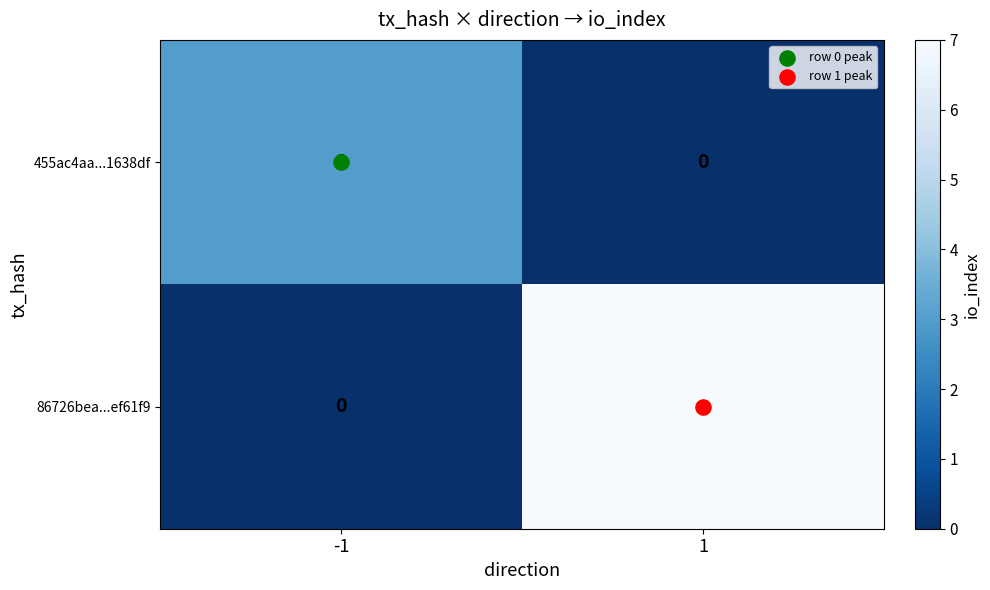

What is the spread (max minus min) of values at 1?

7